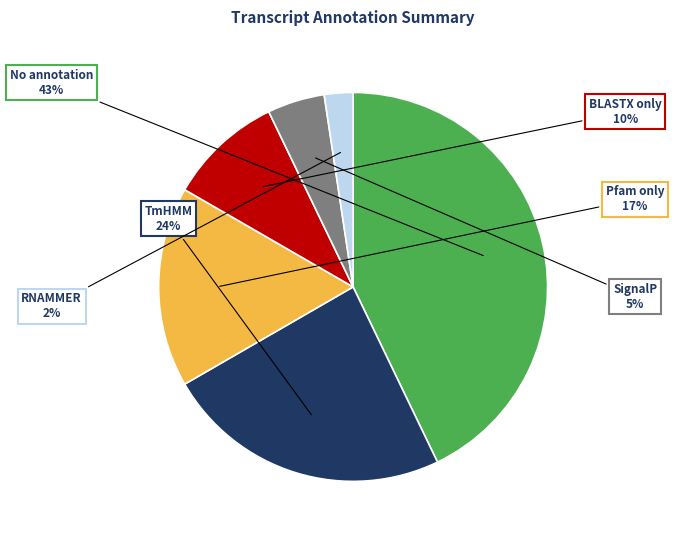

To the nearest percent, what is the average slice percentage?

17%